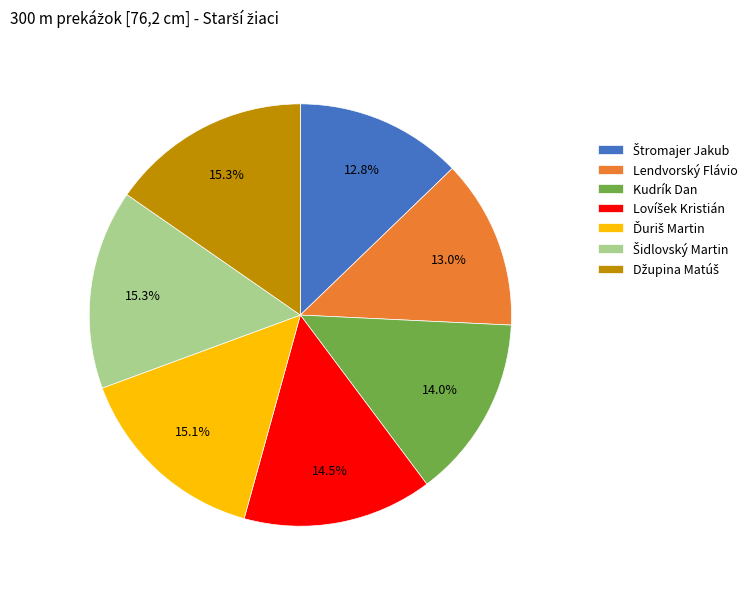

What portion of the pie excludes Kudrík Dan?

86.0%